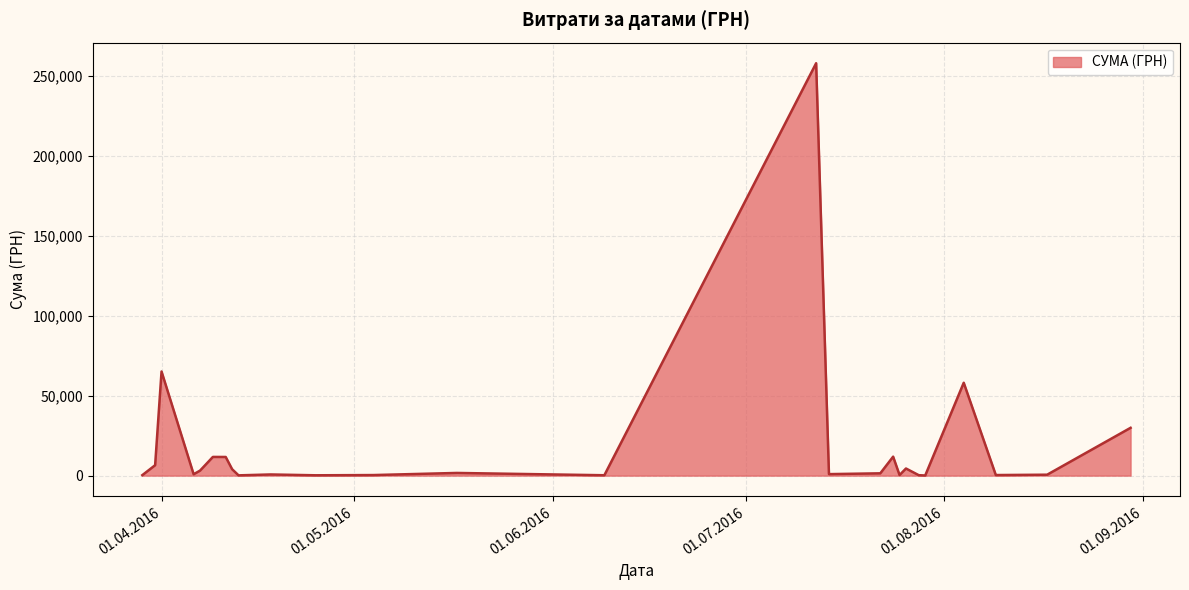

What is the maximum value shown in the chart?

258001.8